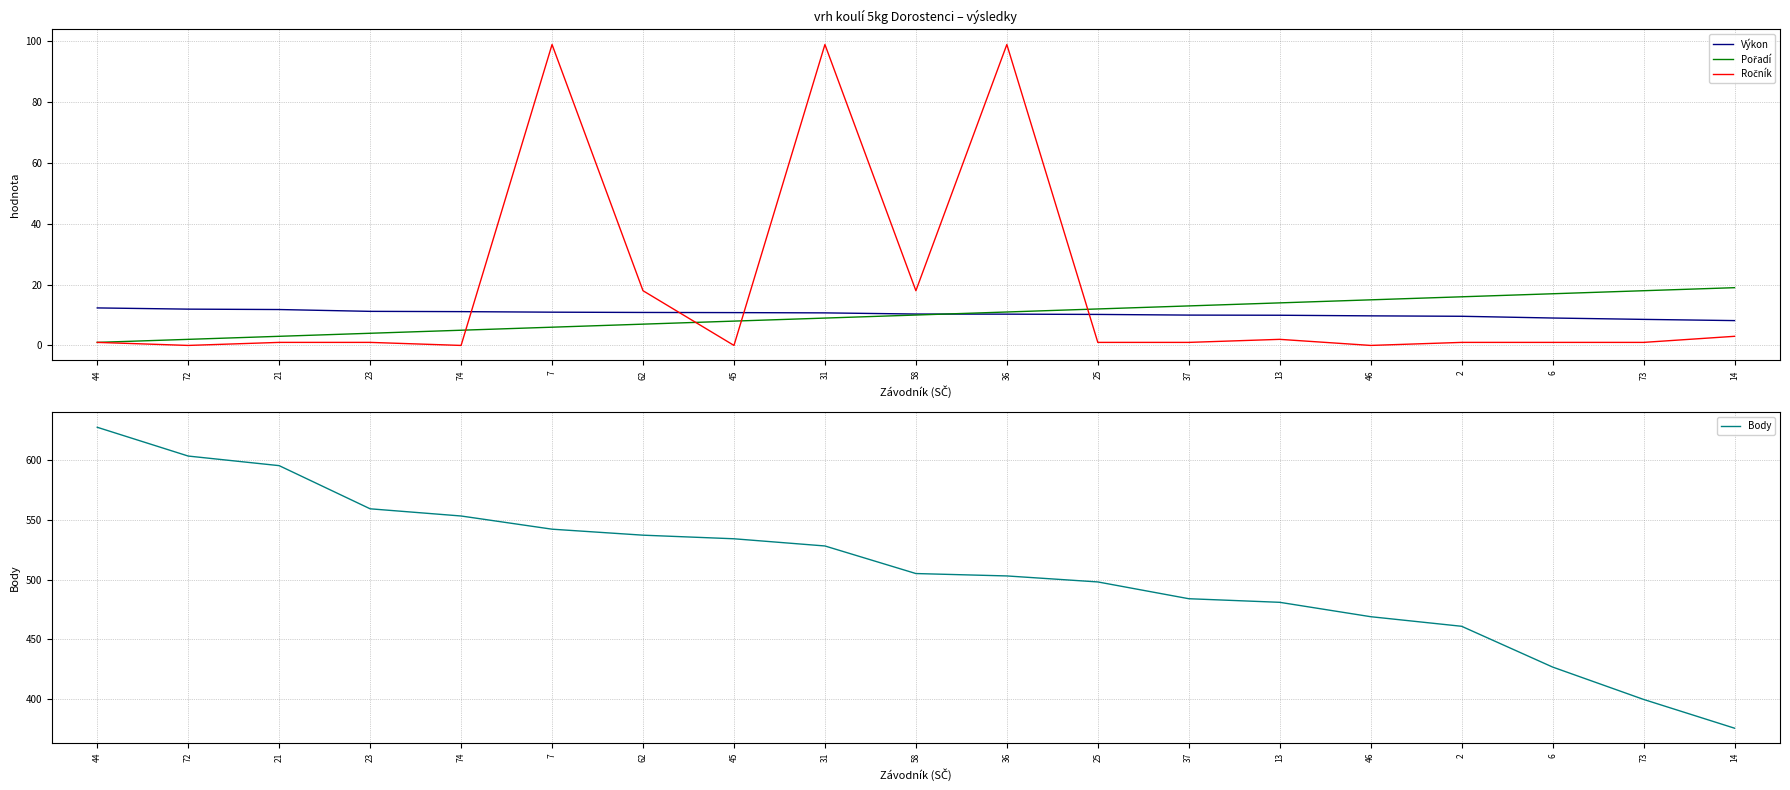

What is the sum of the Výkon values at 36 and 31?

21.0